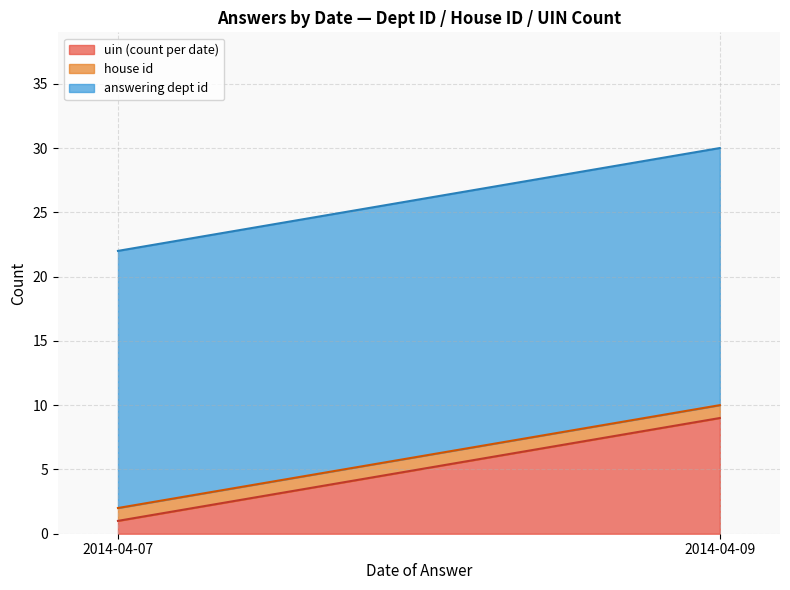

The house id series shows 2 at 2014-04-07. True or false?

False